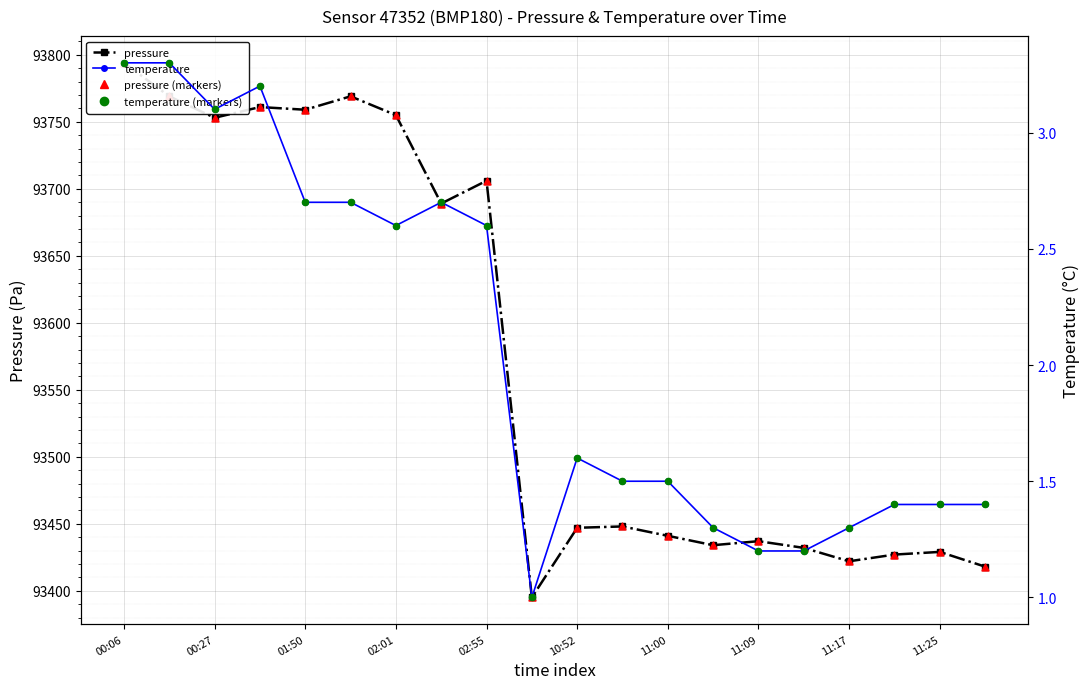

What are all the series names shown in the legend?

pressure, pressure (markers), temperature, temperature (markers)